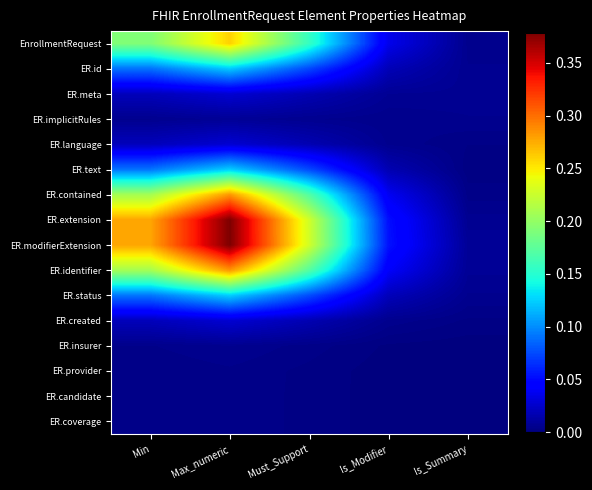

Count the number of categories in the chart.

5